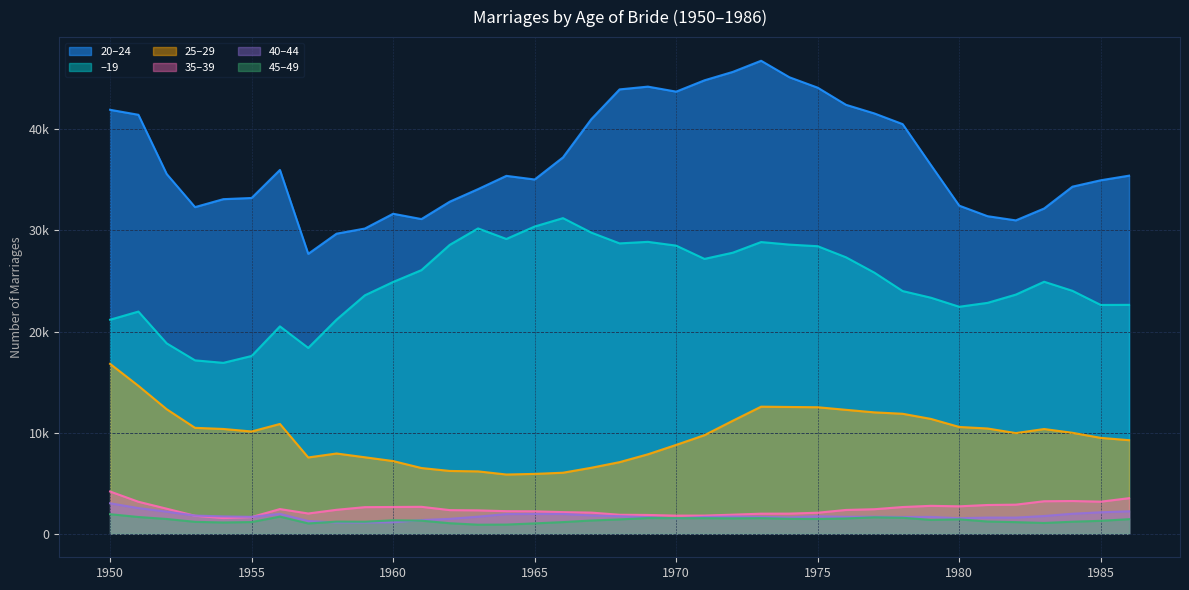

Is the value of –19 at 1973 greater than the value of 25–29 at 1978?

Yes